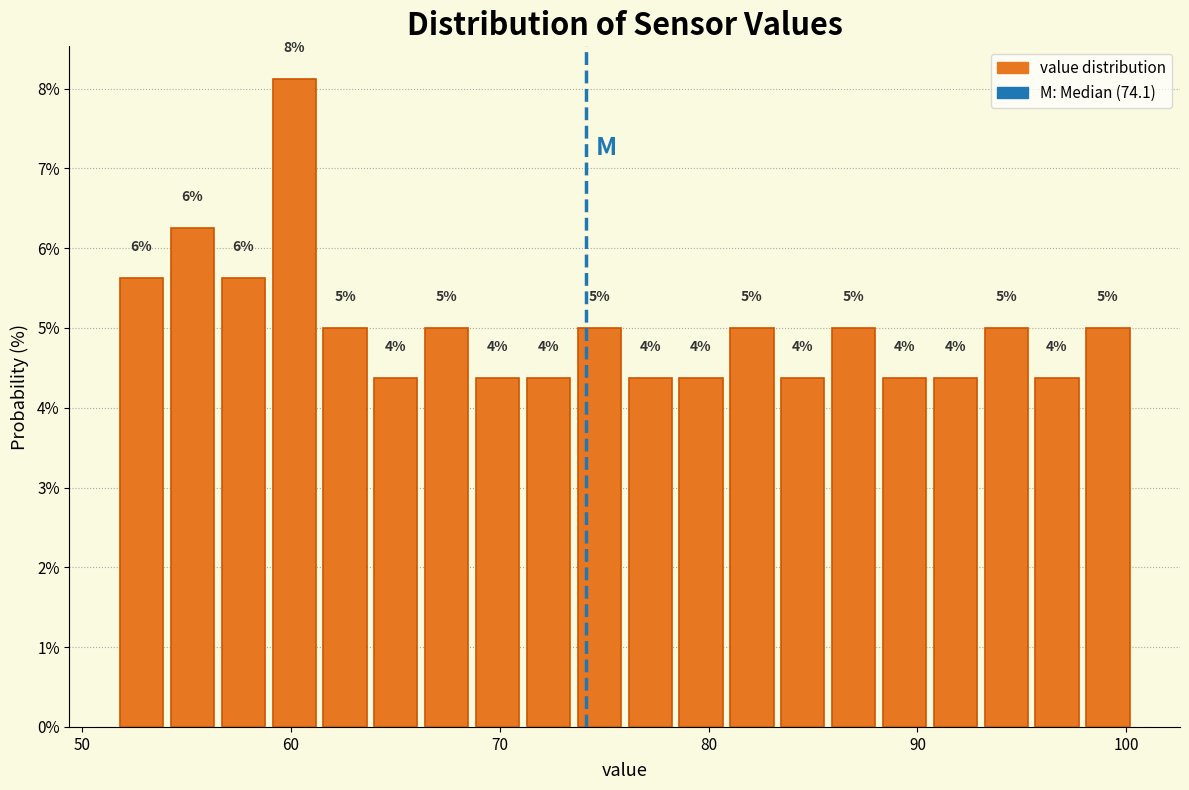

Read against the x-axis, roughly where is the centre of the tallest bar?

60